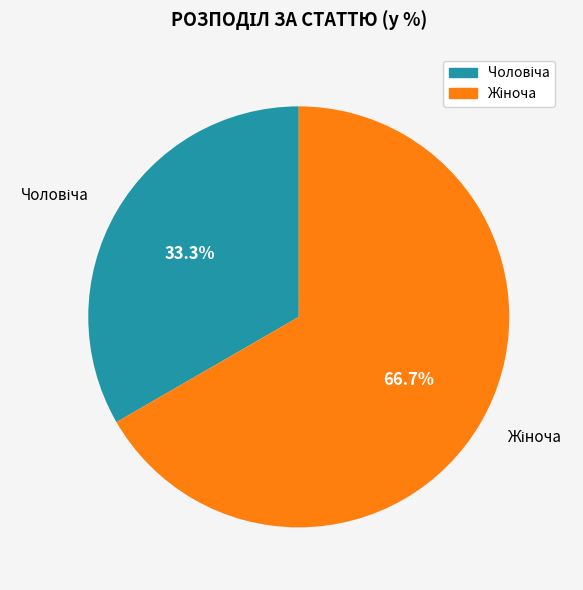

Is there any slice that represents more than half of the pie?

Yes